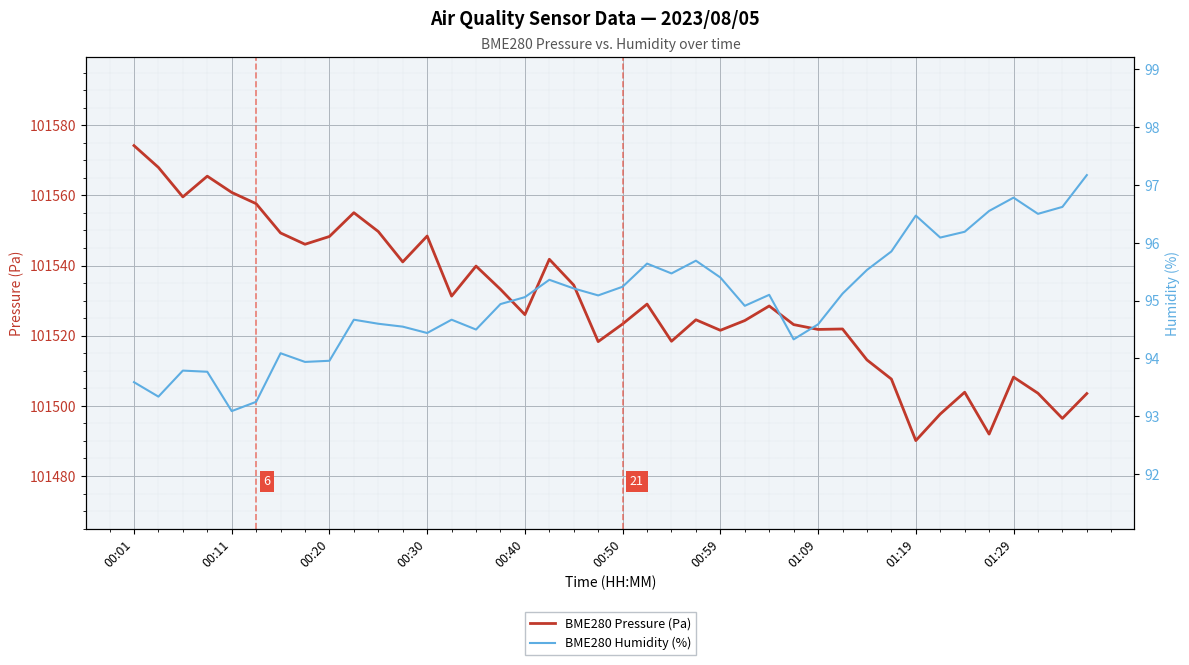

True or false: BME280 Humidity (%) and BME280 Pressure (Pa) intersect in this chart.

False